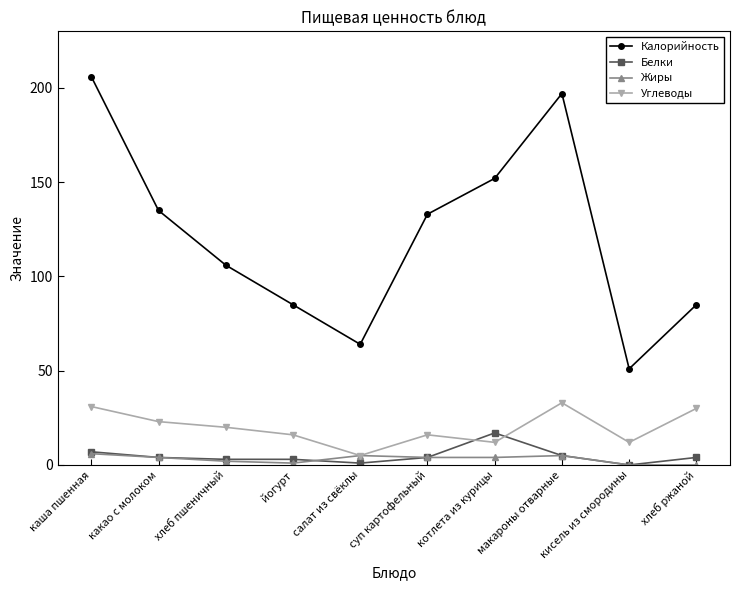

Which series has the widest spread of values?

Калорийность